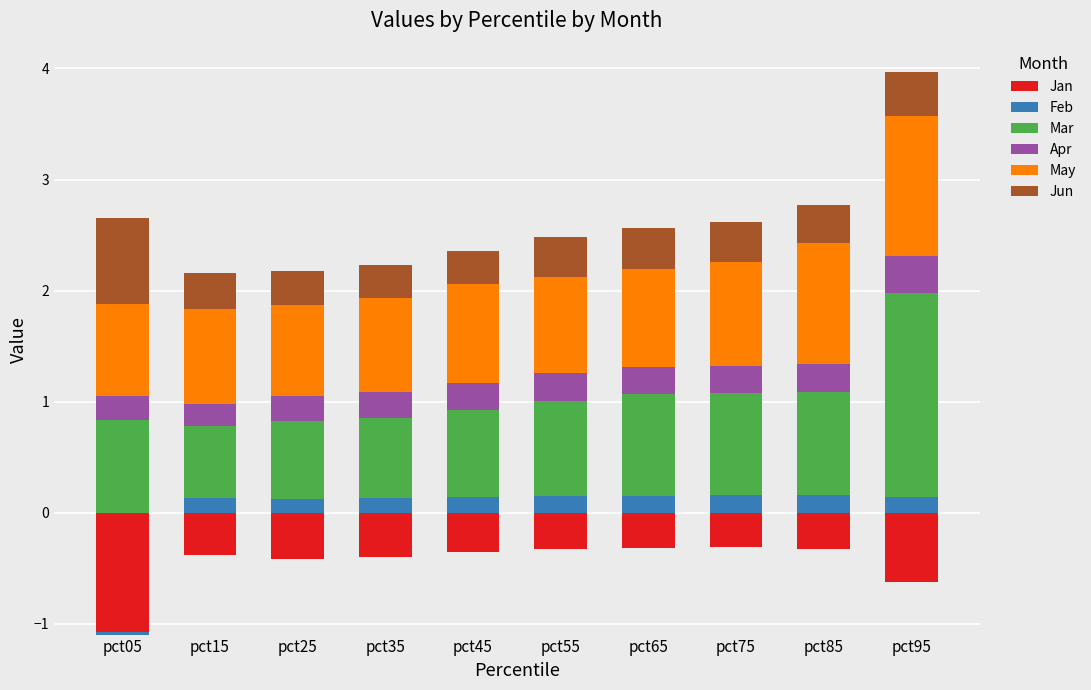

How many categories are shown in the chart?

10